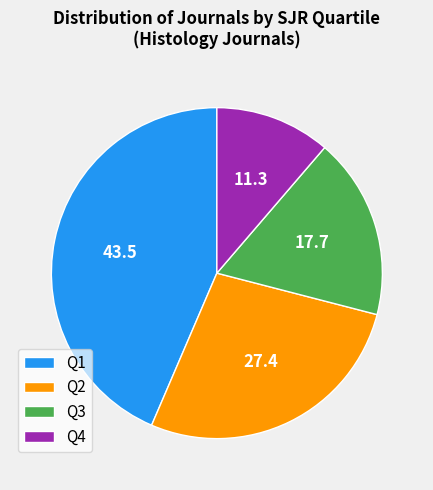

The Q4 slice represents 1% of the pie. True or false?

False